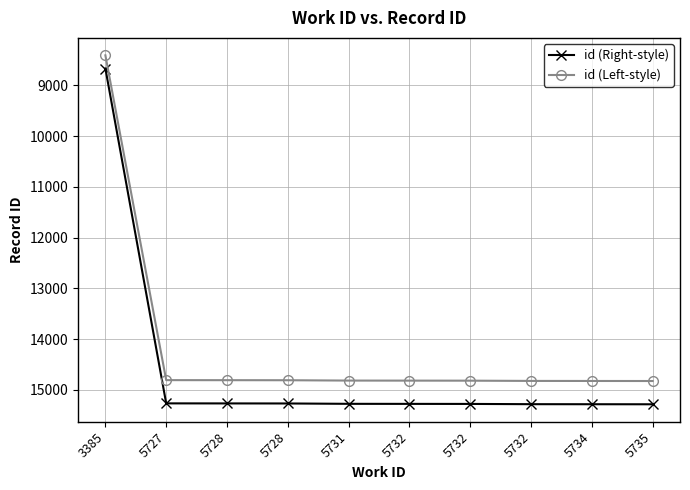

List the series in order of their overall mean, highest first.

id (Right-style), id (Left-style)